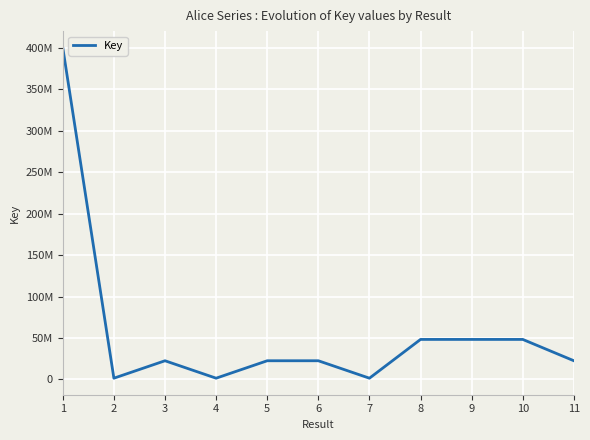

Rank the categories by value from highest to lowest.

1, 8, 9, 10, 5, 11, 3, 6, 2, 7, 4